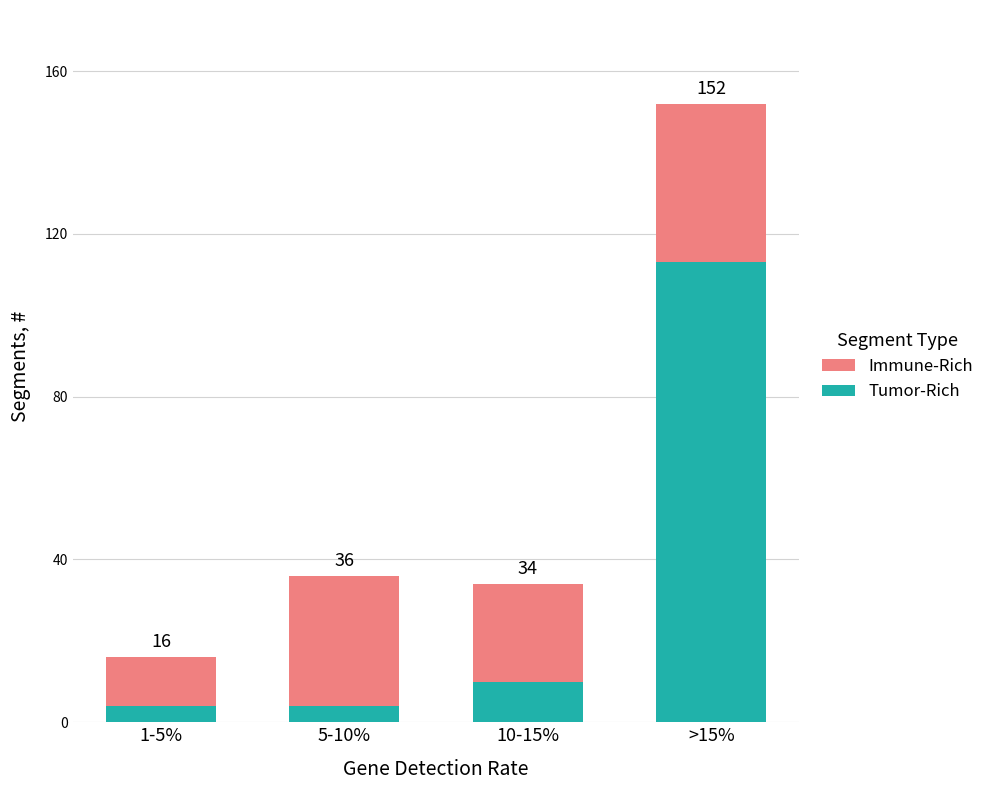

What value does the Tumor-Rich series have at 10-15%, to the nearest 10?

10